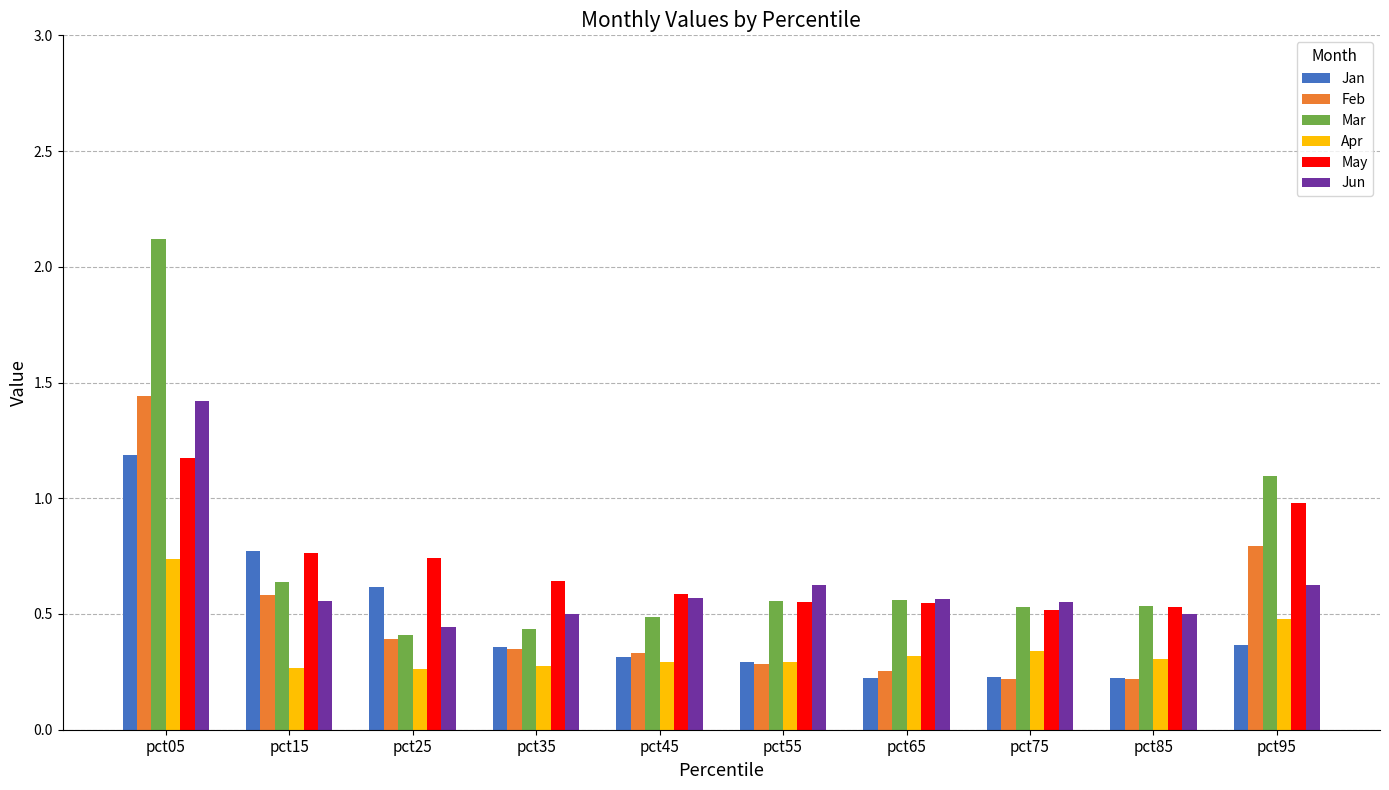

At which label does Apr reach its peak?

pct05